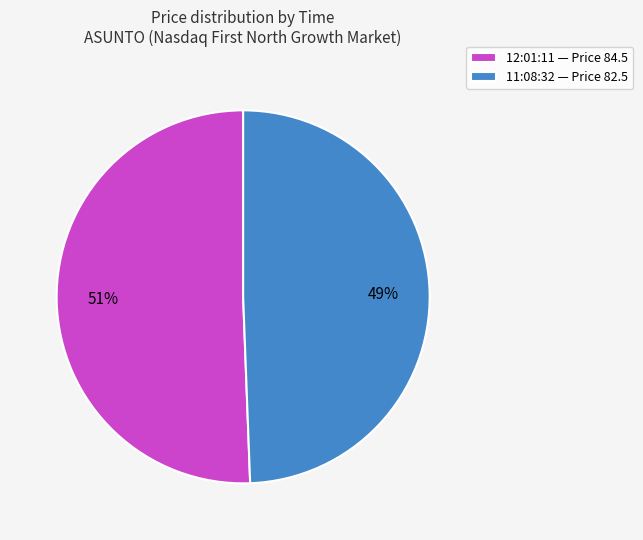

Rank the categories by value from highest to lowest.

12:01:11, 11:08:32